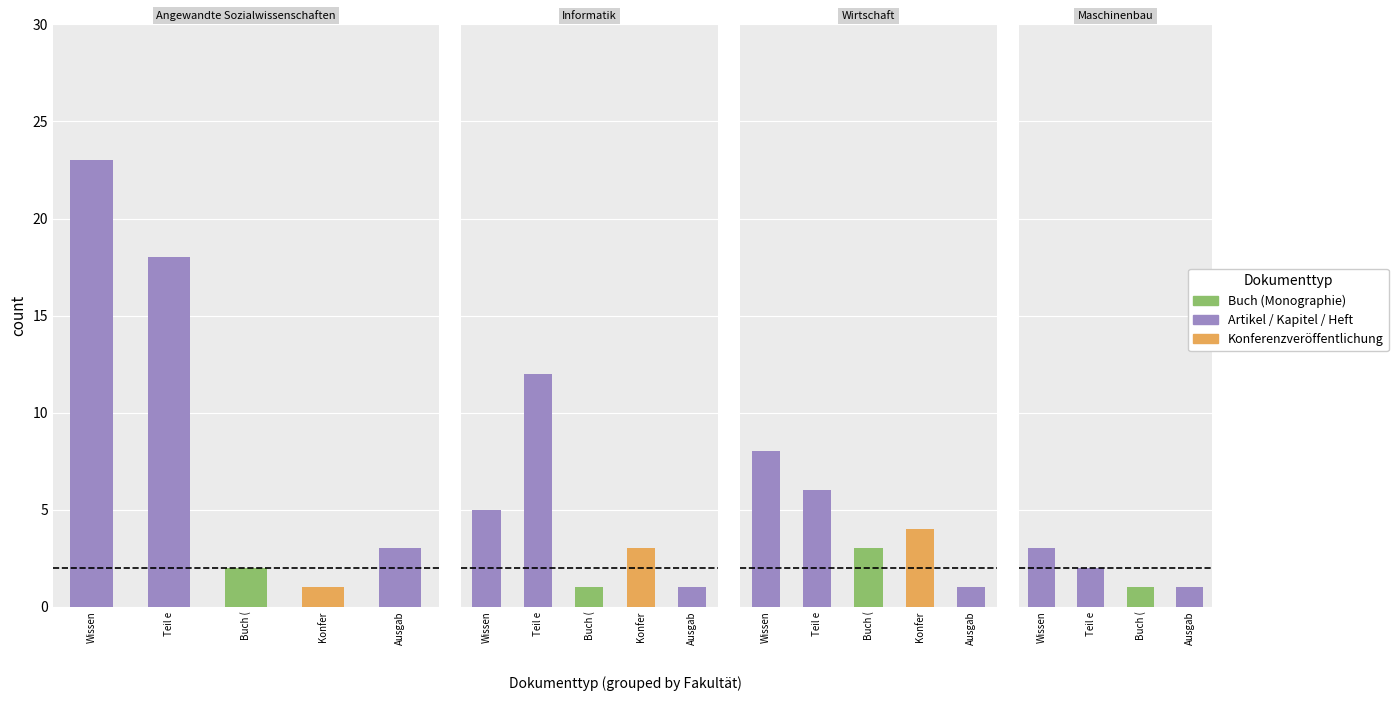

The value of Konferenzveröffentlichung at Wirtschaft is 4. True or false?

True